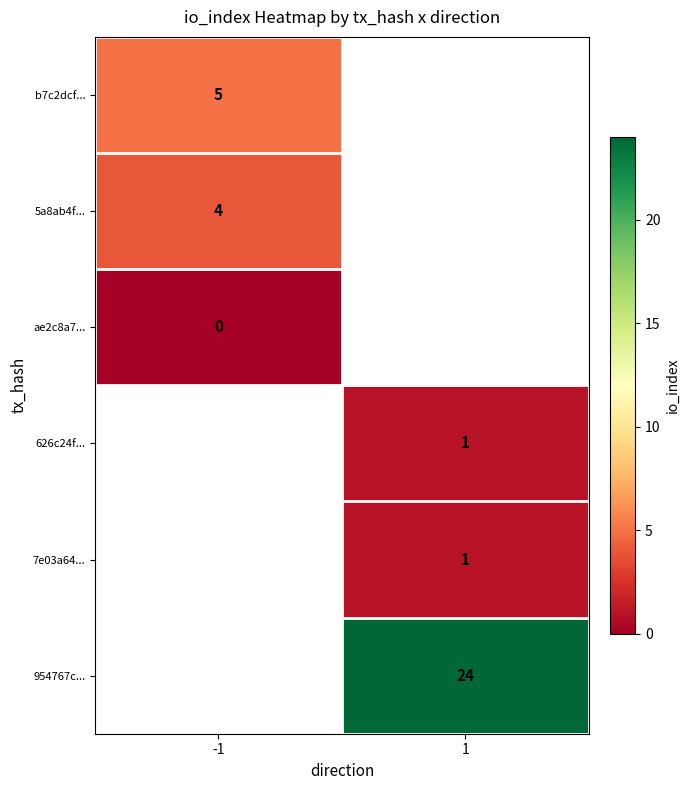

Between -1 and 1, which is larger?

1